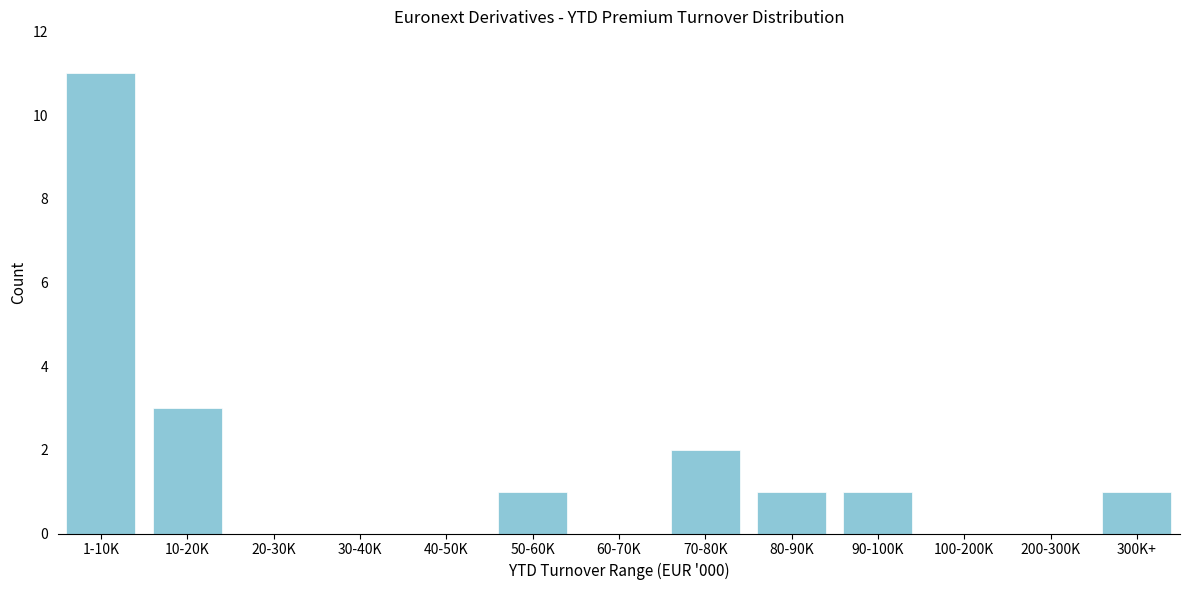

Reading left to right, list all the values displayed in this chart.

1-10K=11	10-20K=3	20-30K=0	30-40K=0	40-50K=0	50-60K=1	60-70K=0	70-80K=2	80-90K=1	90-100K=1	100-200K=0	200-300K=0	300K+=1